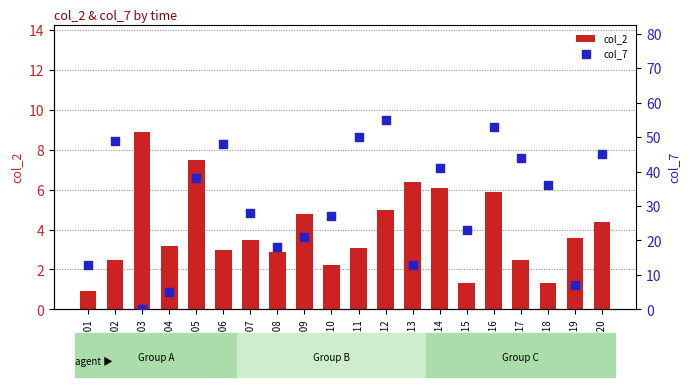

At how many categories does at least one series exceed 43?

7